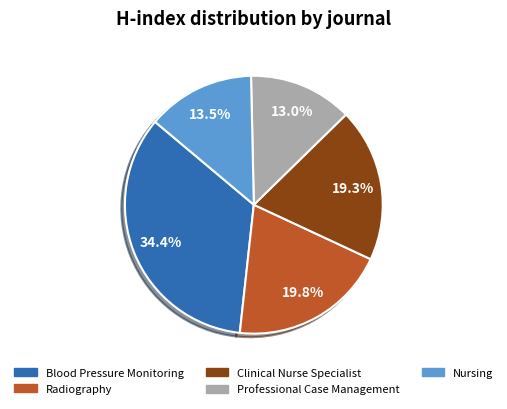

Does any single category account for the majority?

No